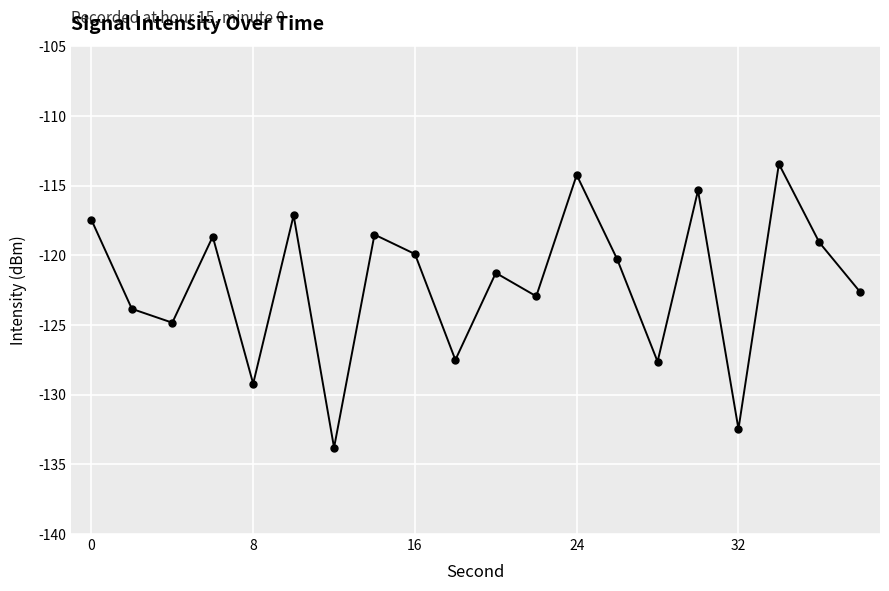

How many series are shown in this chart?

1